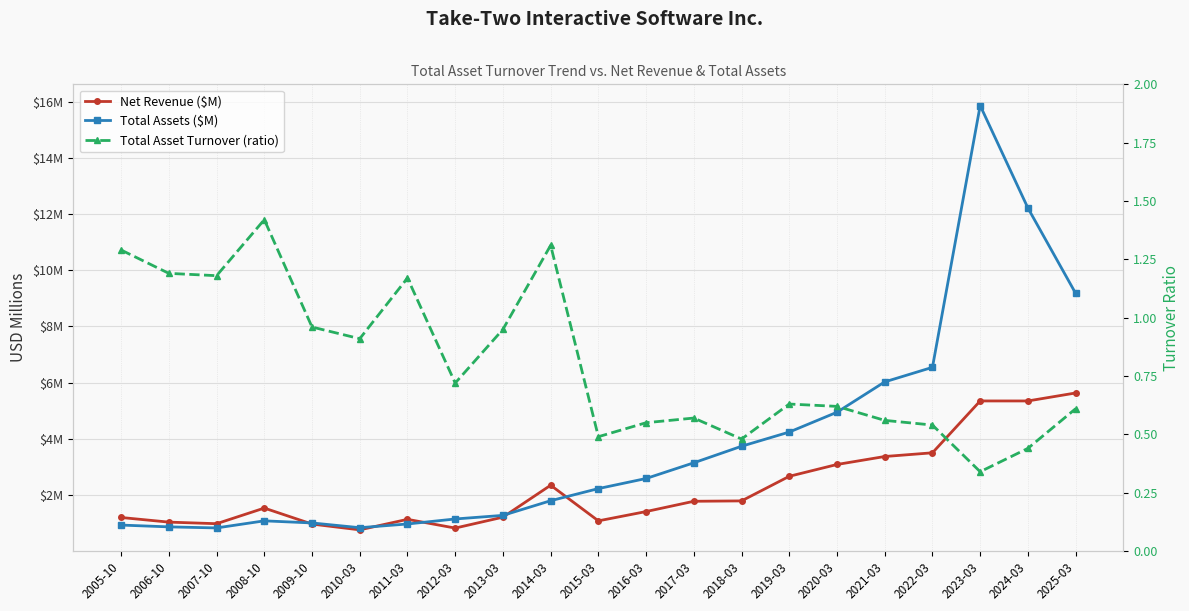

Which series has the largest total across all categories?

Total Assets ($M)